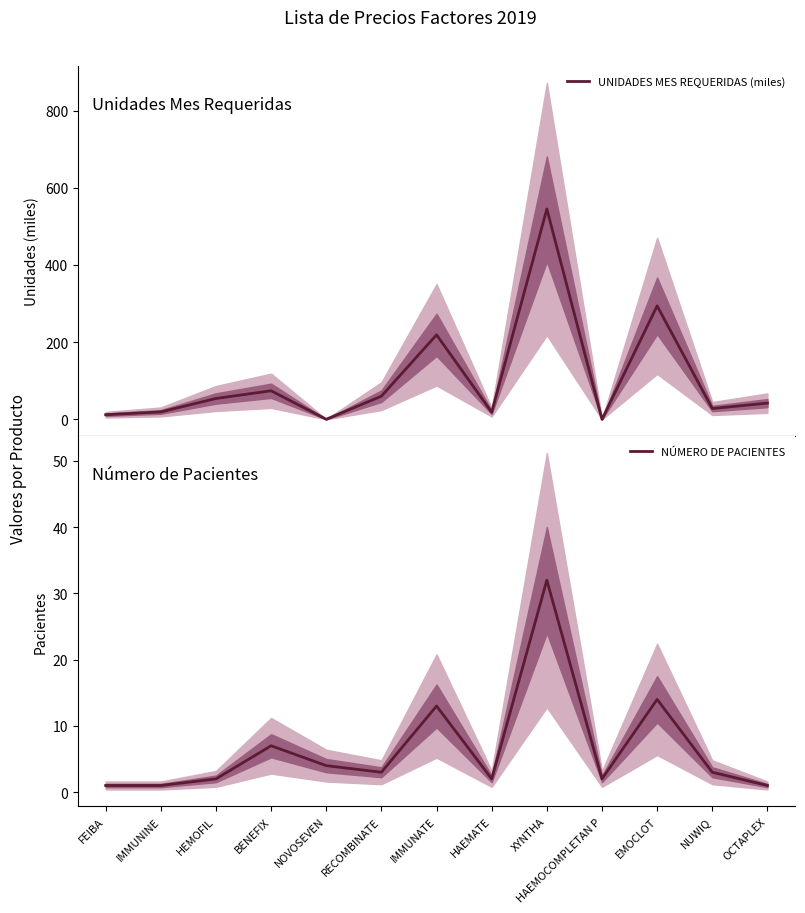

Reading left to right, extract all data points from this chart.

UNIDADES MES REQUERIDAS (miles): 12.0	19.2	54.0	74.0	0.2	60.0	219.0	18.4	545.0	0.0	294.0	28.0	42.0
NÚMERO DE PACIENTES: 1.0	1.0	2.0	7.0	4.0	3.0	13.0	2.0	32.0	2.0	14.0	3.0	1.0